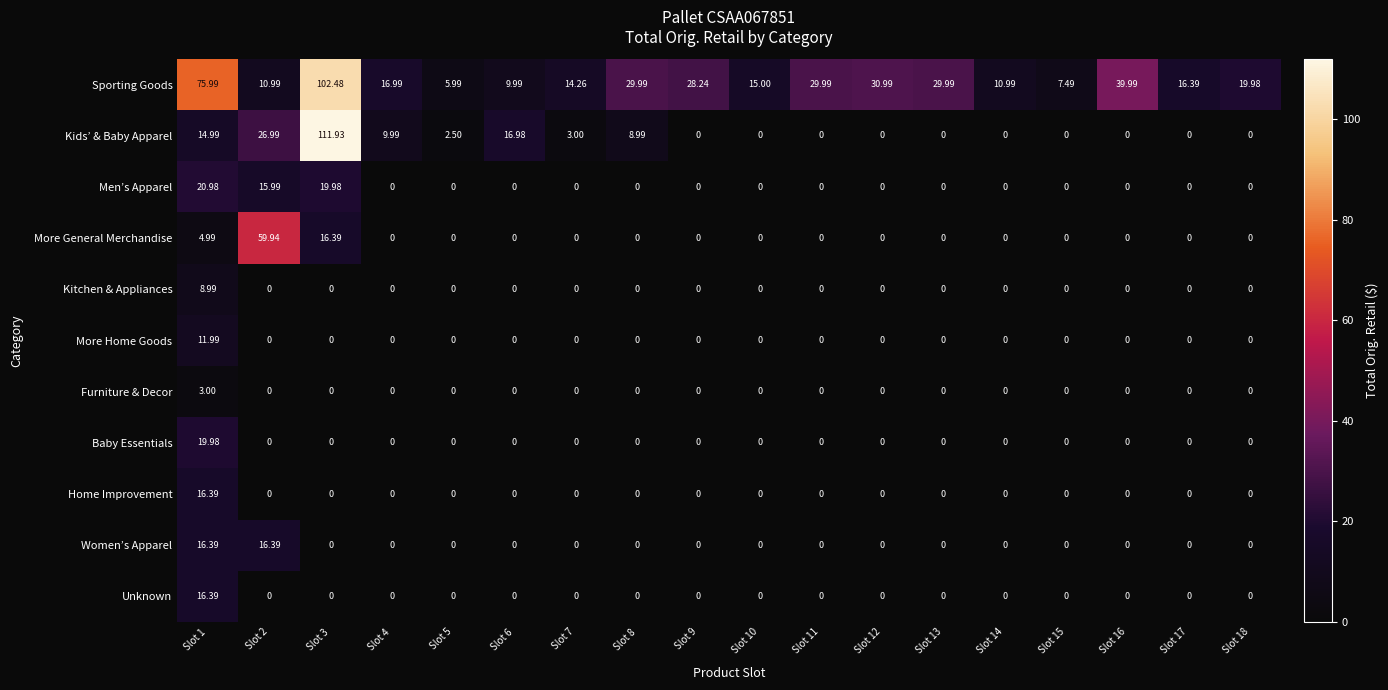

Between Slot 10 and Slot 14, which series saw the biggest shift?

Sporting Goods